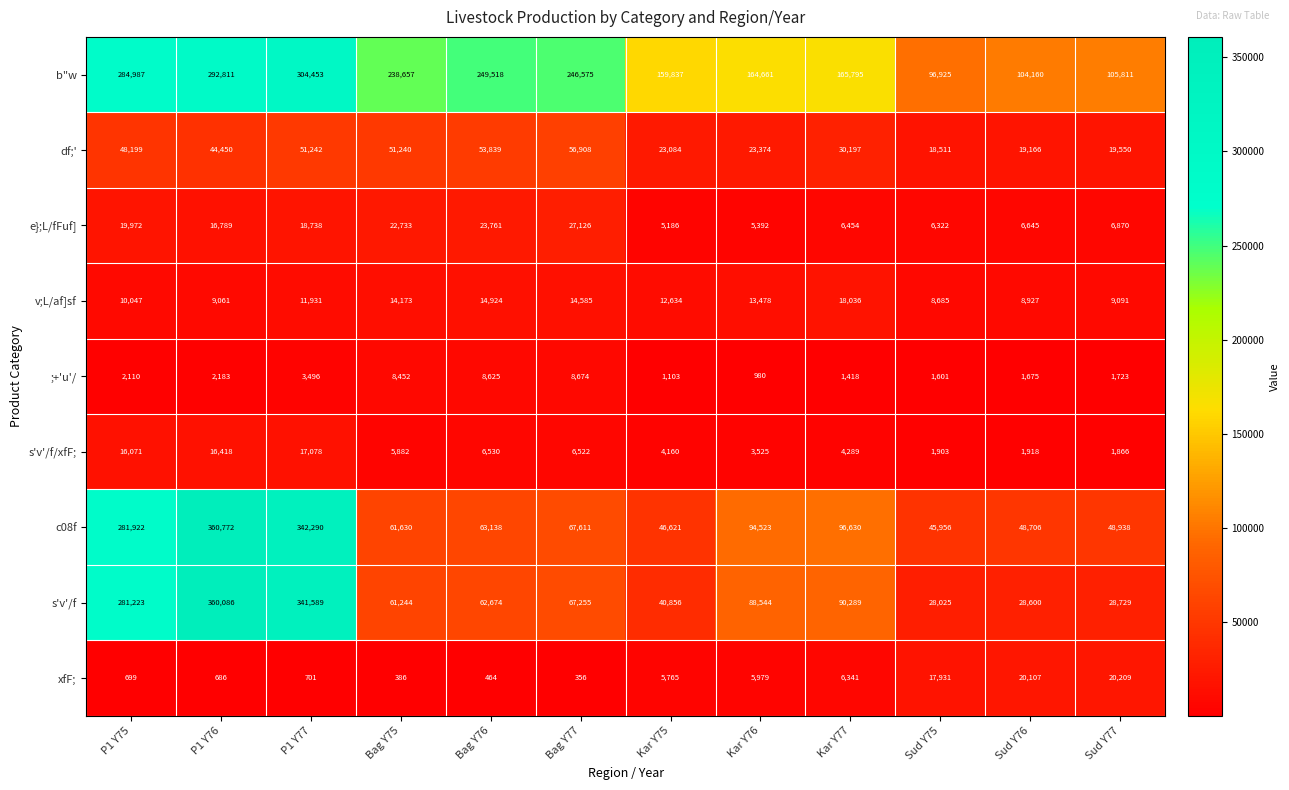

At which label does v;L/af]sf reach its peak?

Kar Y77